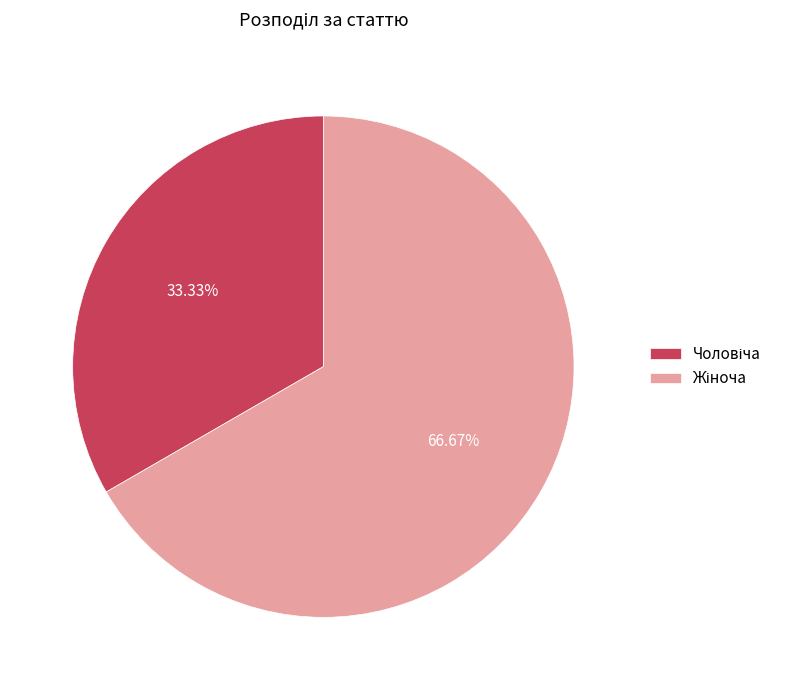

Does any single category account for the majority?

Yes